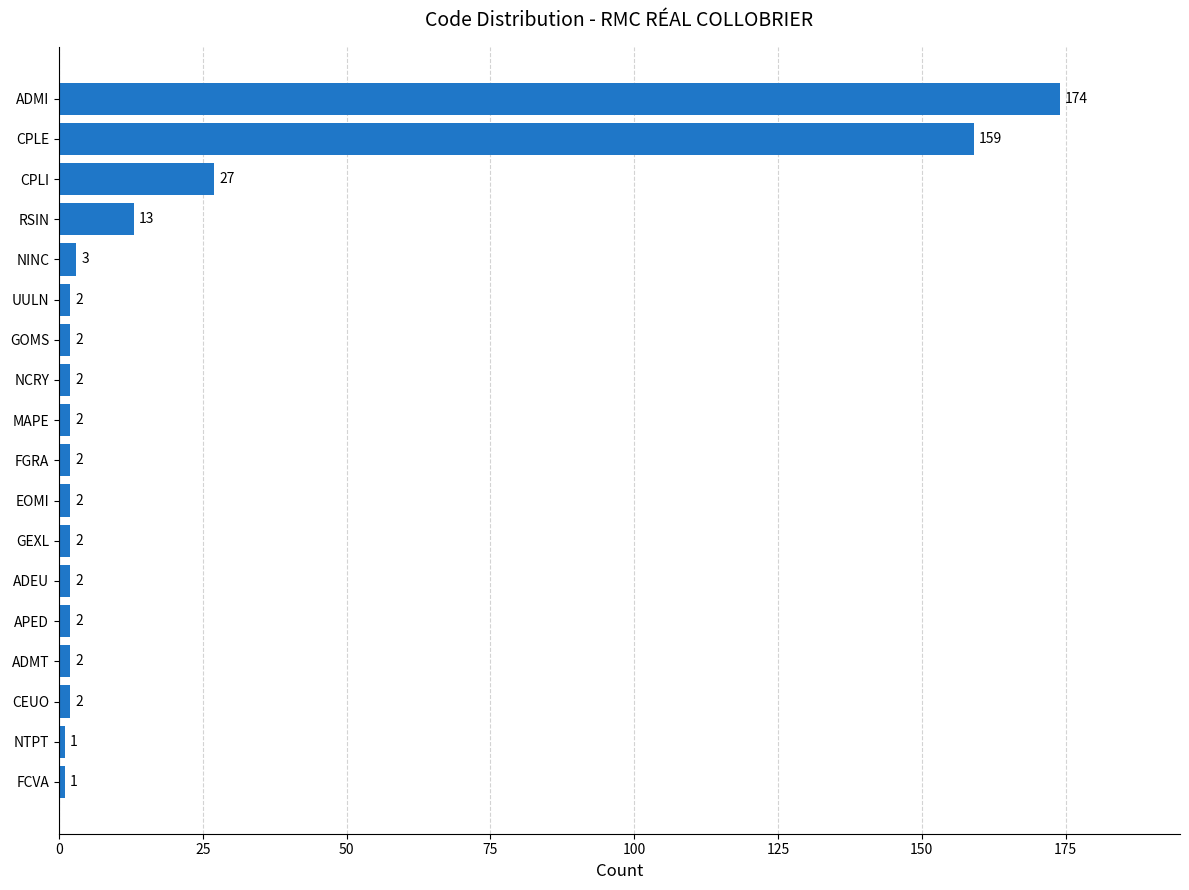

What is the ratio of the value at CPLI to the value at CEUO?

13.5